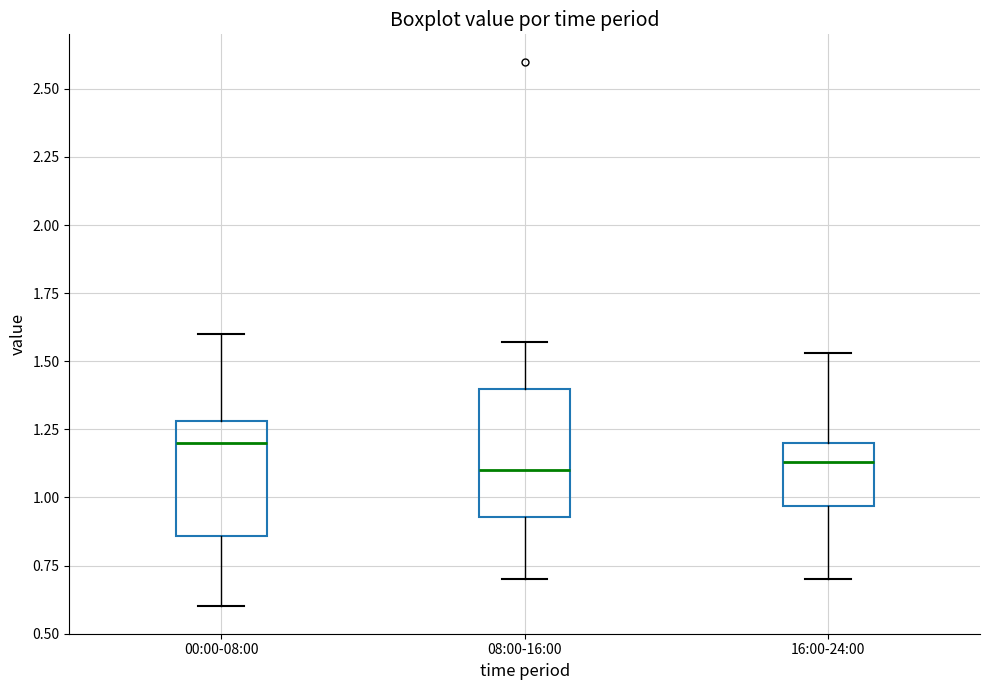

Reading left to right, transcribe this box plot: for each box, give where its median line is, the range the box spans, and where its two whiskers end, as read against the y-axis. The values are not printed on the chart, so give them approximately, as read against the axis.

00:00-08:00: median 1.20, box 0.85 to 1.30, whiskers 0.60 to 1.60
08:00-16:00: median 1.10, box 0.95 to 1.40, whiskers 0.70 to 1.55
16:00-24:00: median 1.15, box 0.95 to 1.20, whiskers 0.70 to 1.55